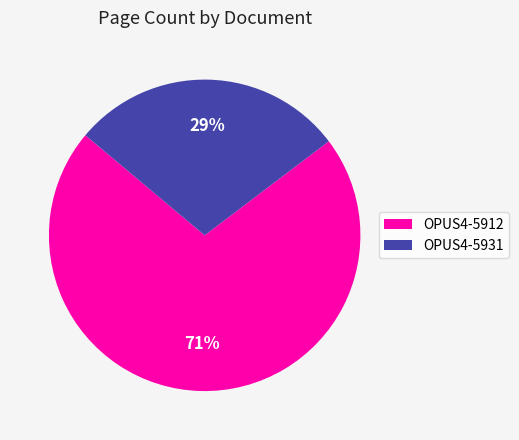

Combined, do OPUS4-5931 and OPUS4-5912 account for over 50%?

Yes